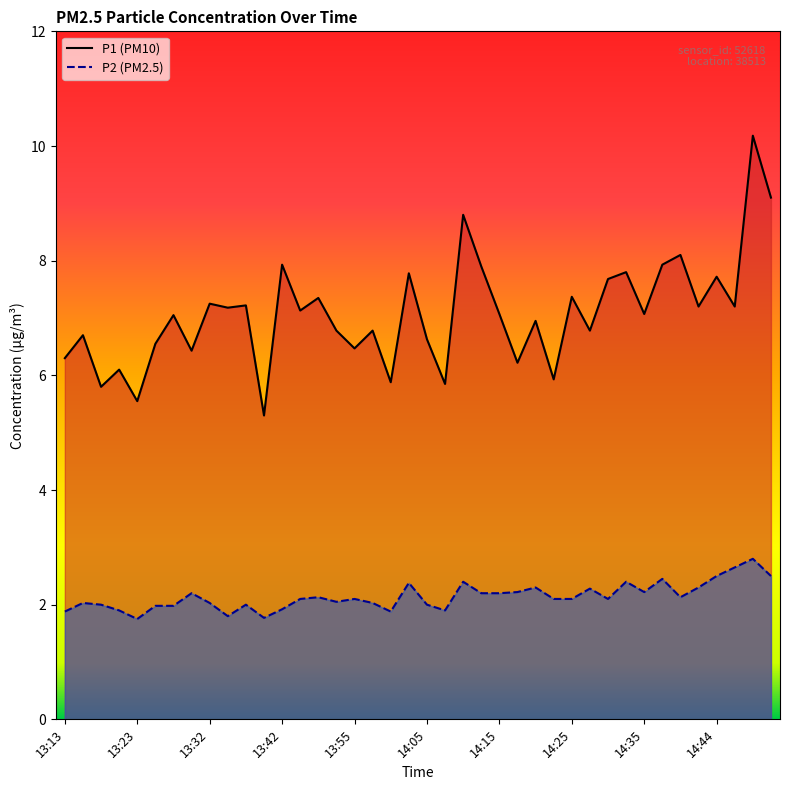

At which label does P1 reach its peak?

14:49